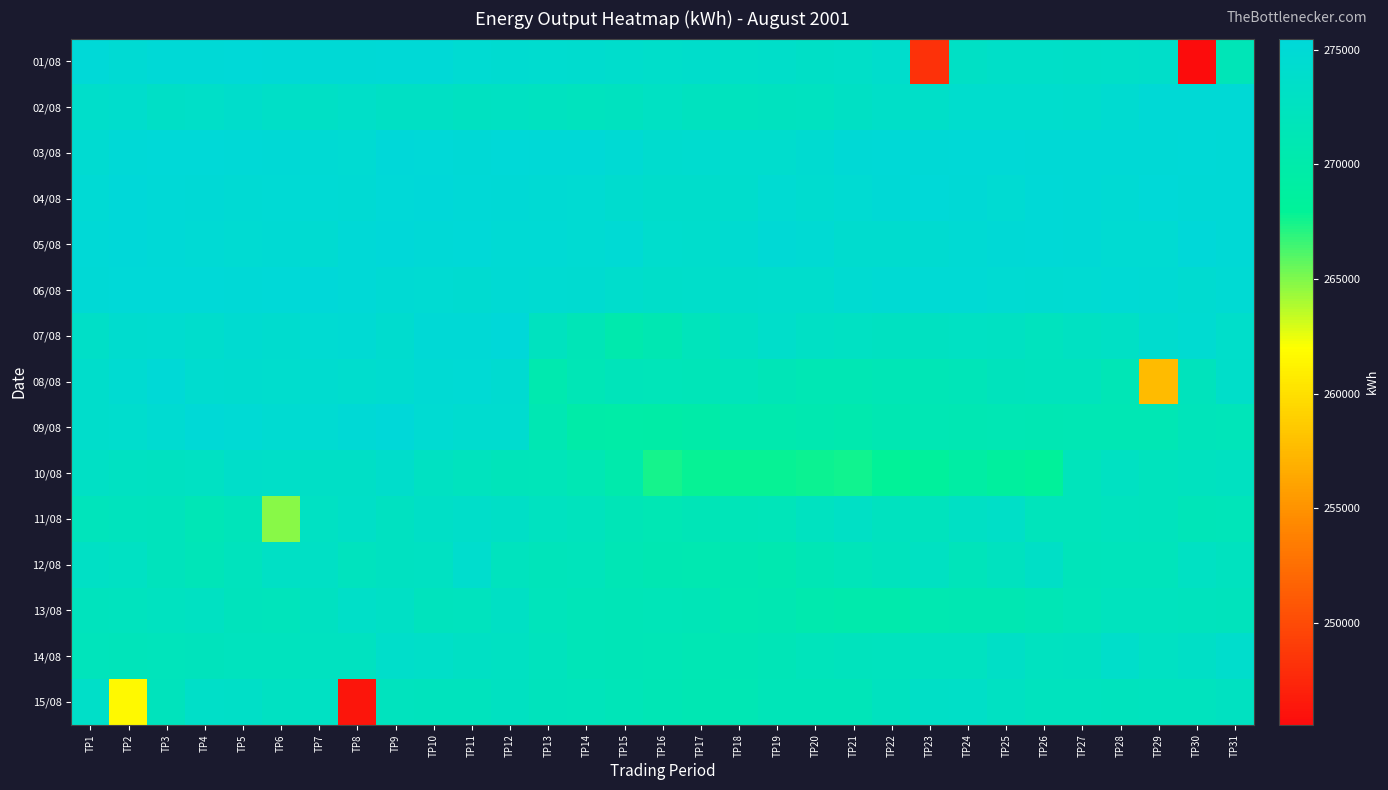

At which category does the chart reach its peak across all series?

TP9